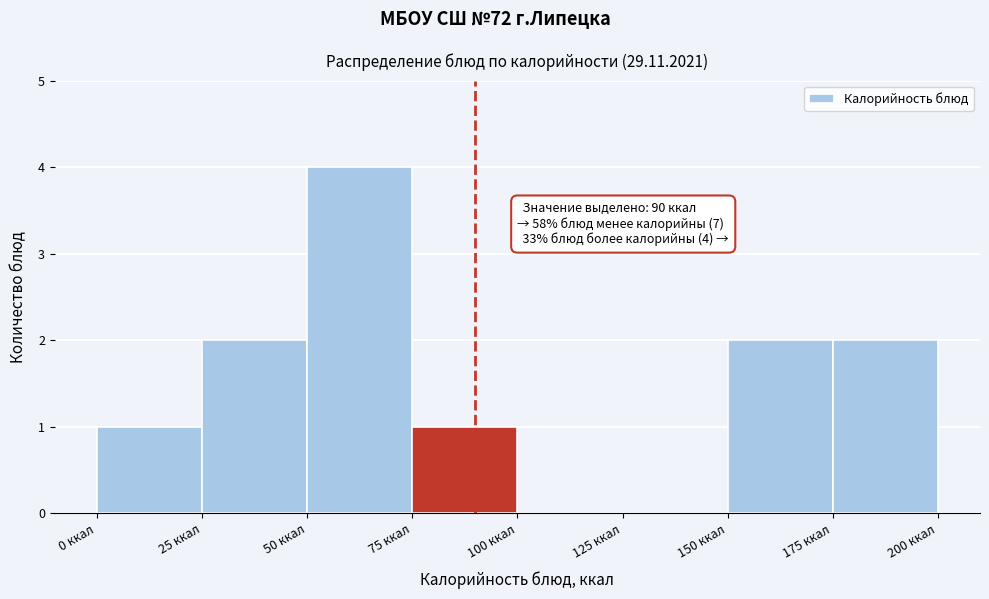

Over which range of the x-axis is the bar tallest?

50 to 75